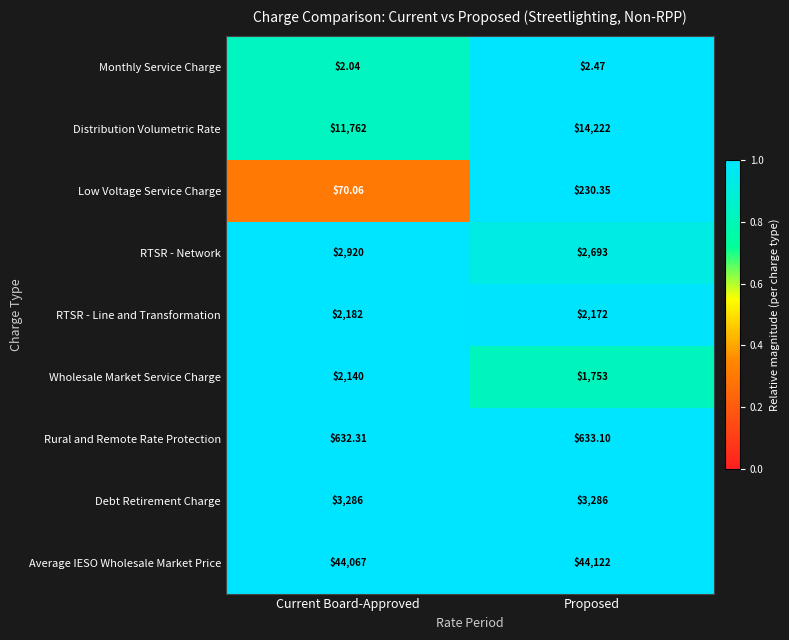

Which series has the largest range (max minus min)?

Distribution Volumetric Rate